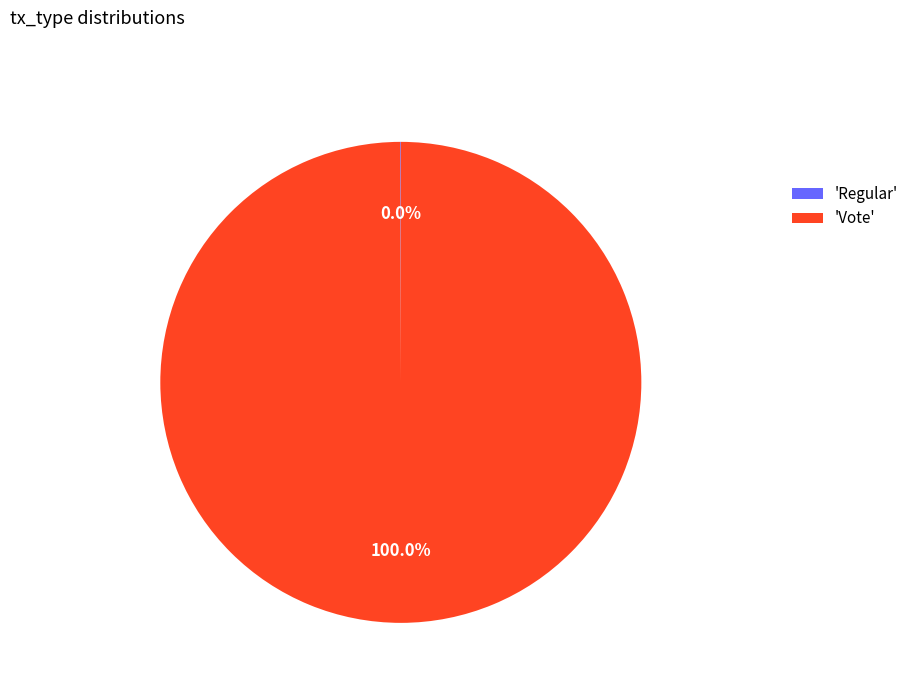

Which slice is the largest?

'Vote'